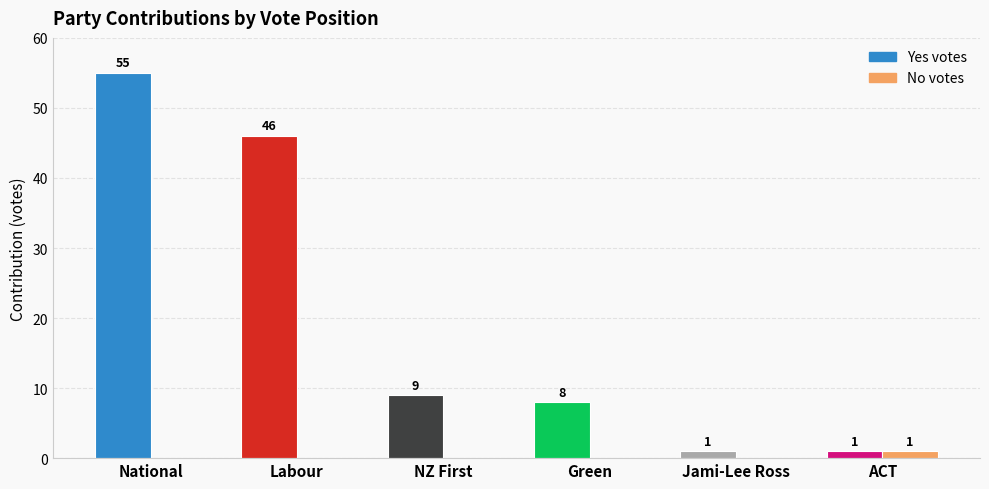

What is the total value across all series at National?

55